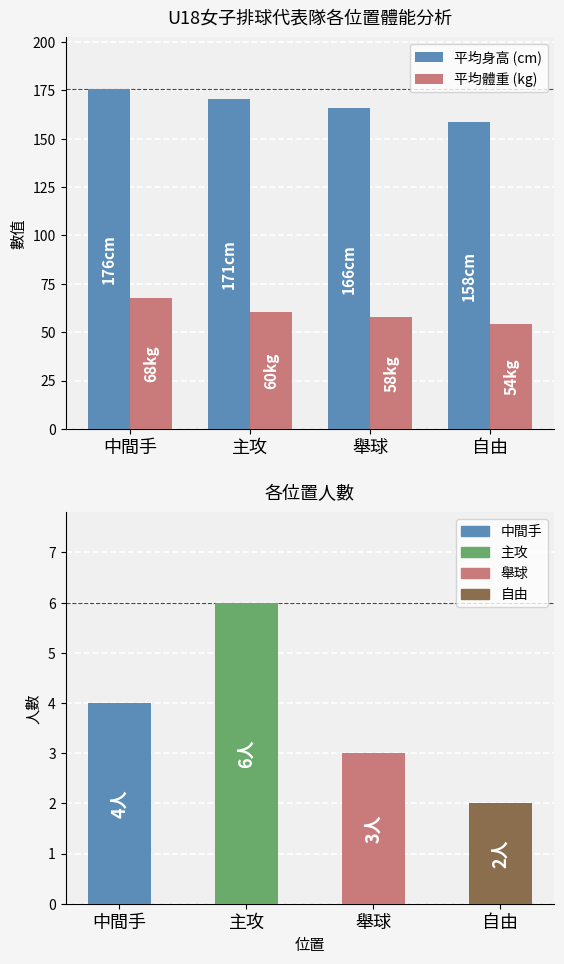

What is the difference between the second highest and second lowest values in the 平均身高 (cm) series?

4.8